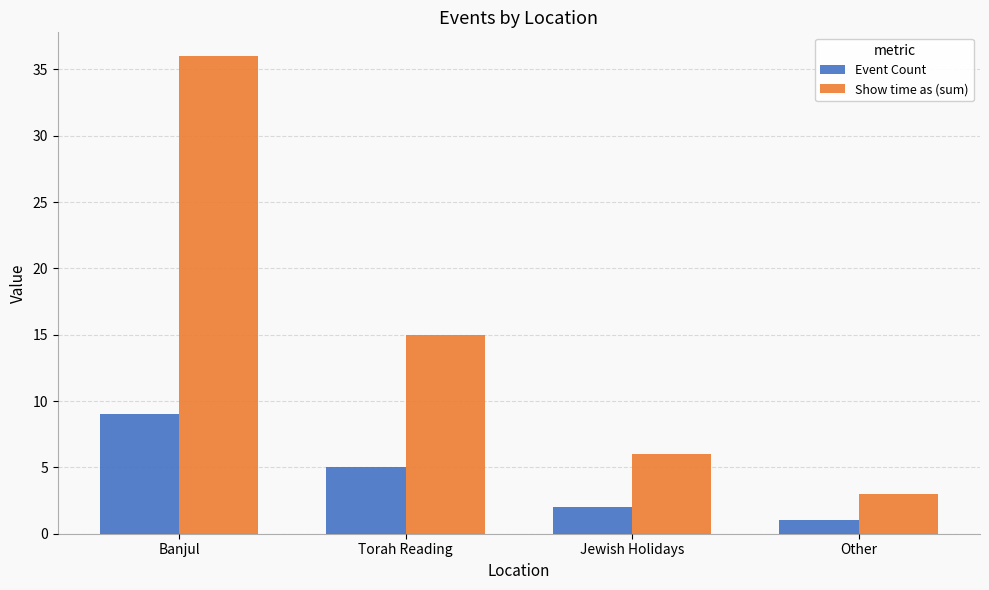

Which series has the largest total across all categories?

Show time as (sum)